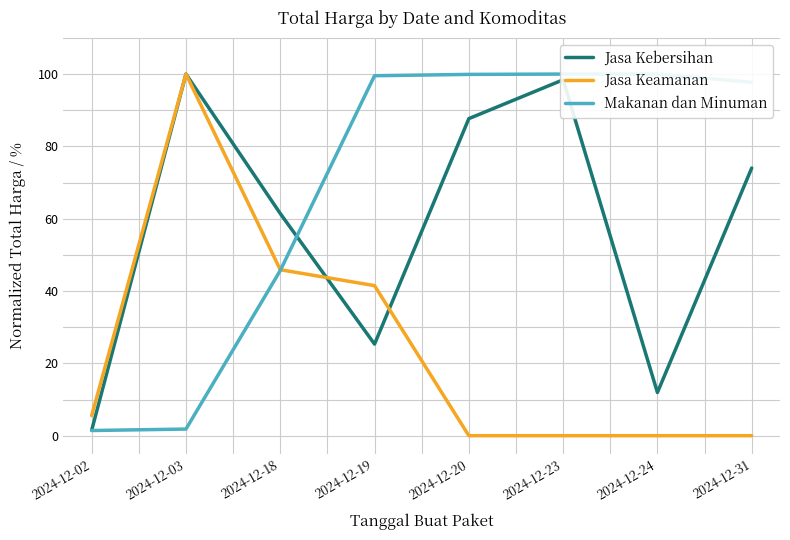

List the series in order of their peak value, highest first.

Jasa Kebersihan, Jasa Keamanan, Makanan dan Minuman